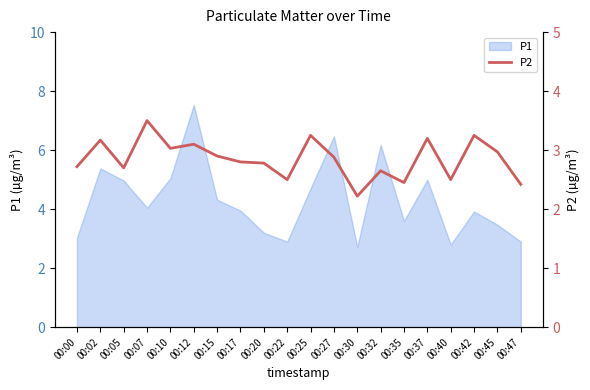

What is the change in value from 00:07 to 00:27?

-0.6